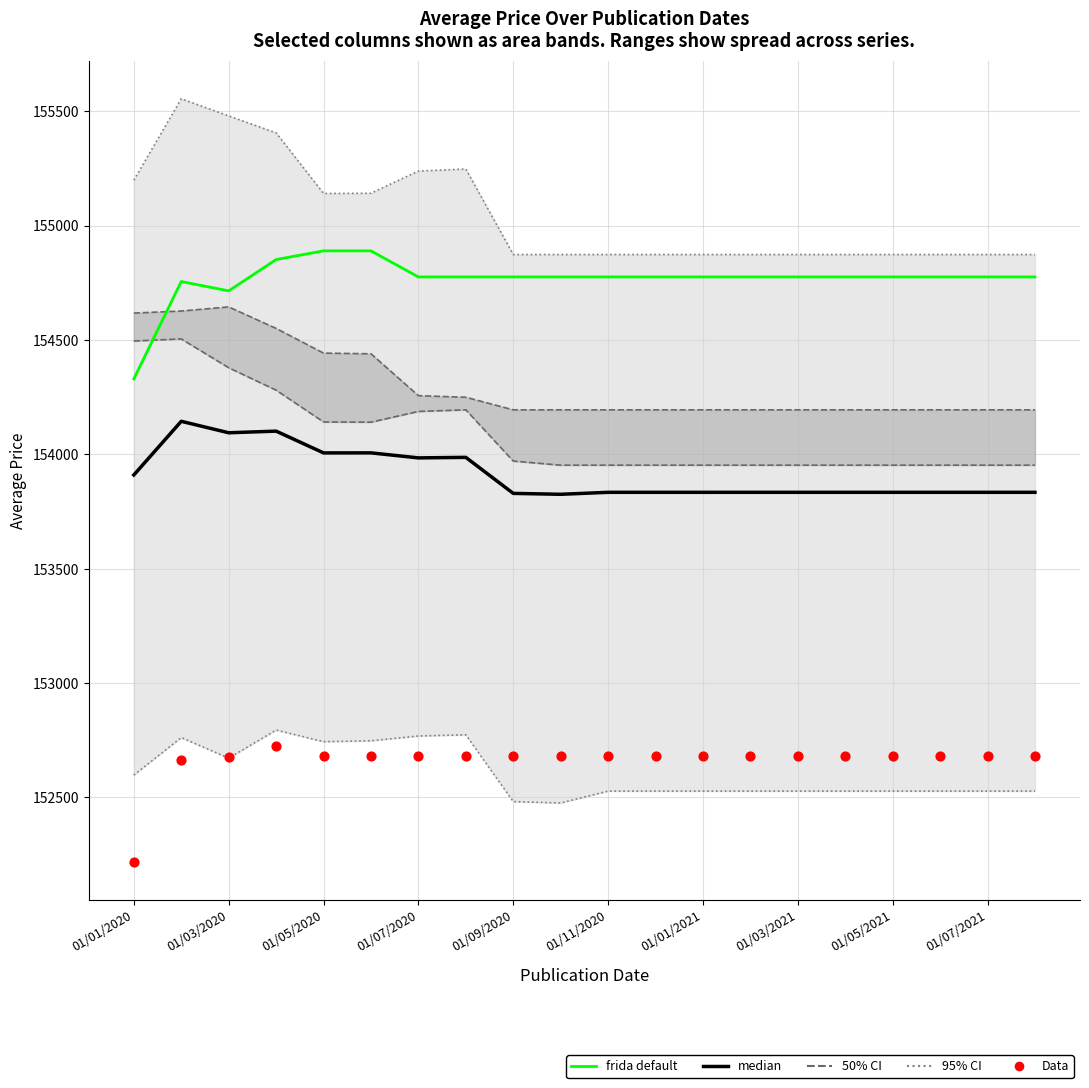

Which series has the largest total across all categories?

frida default